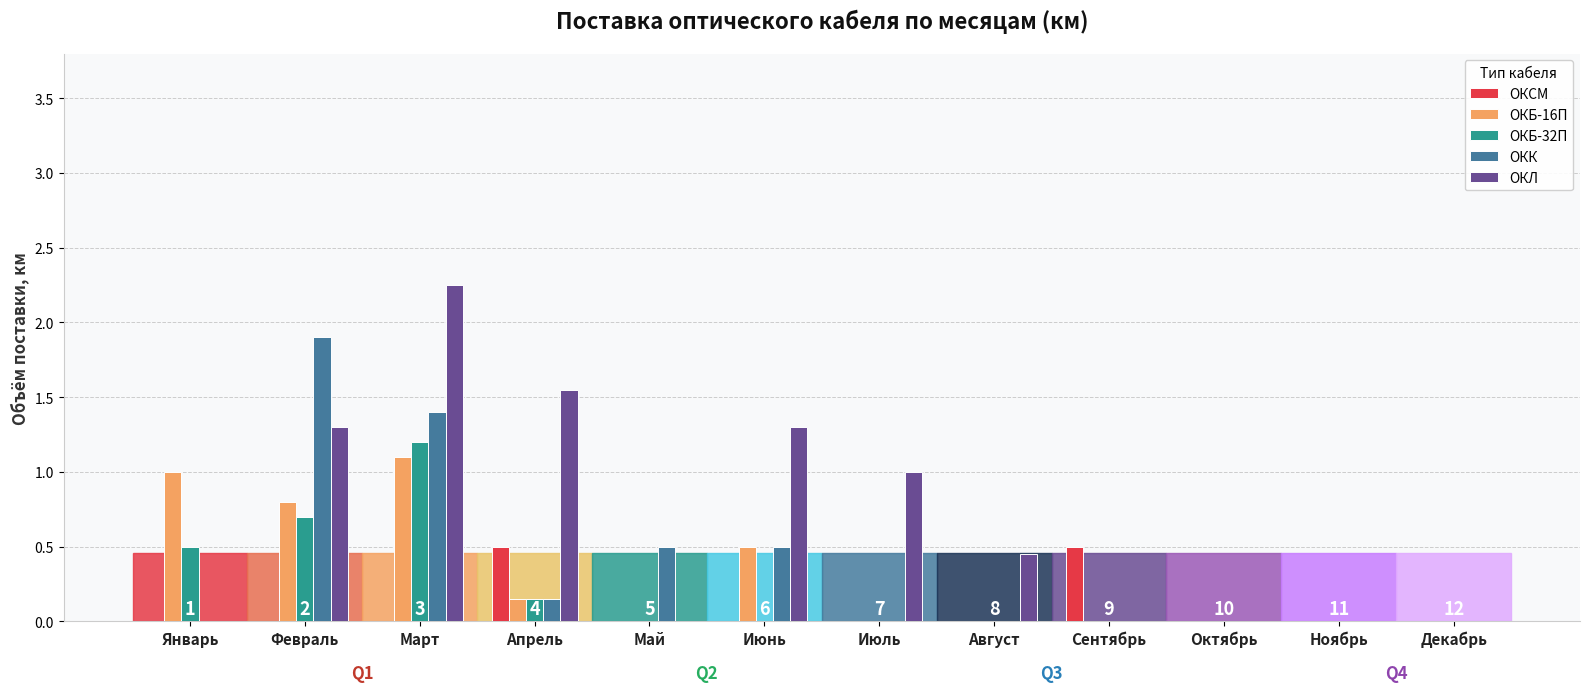

What are all the series names shown in the legend?

ОКСМ, ОКБ-16П, ОКБ-32П, ОКК, ОКЛ